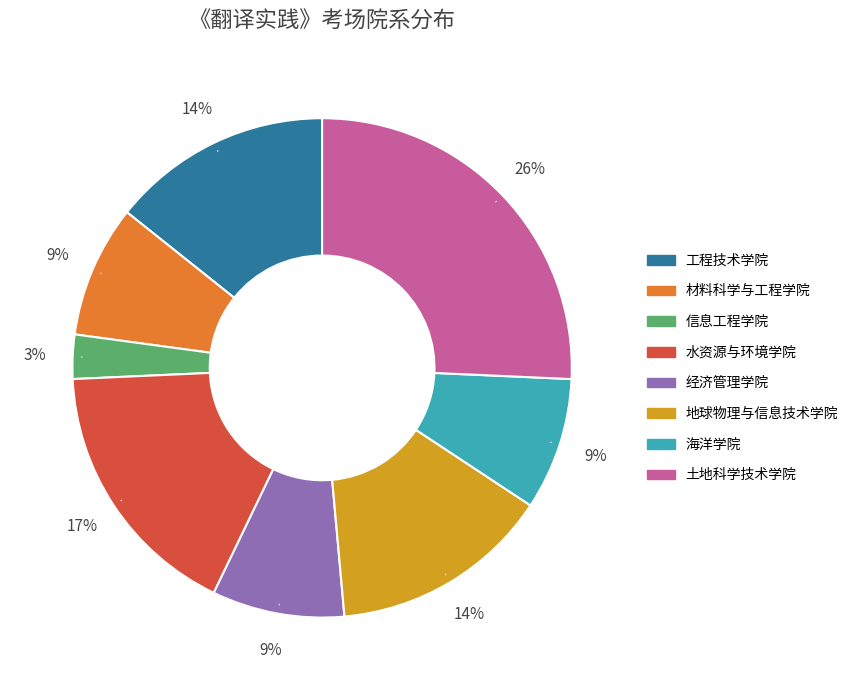

Does 工程技术学院 represent more than half of the total?

No